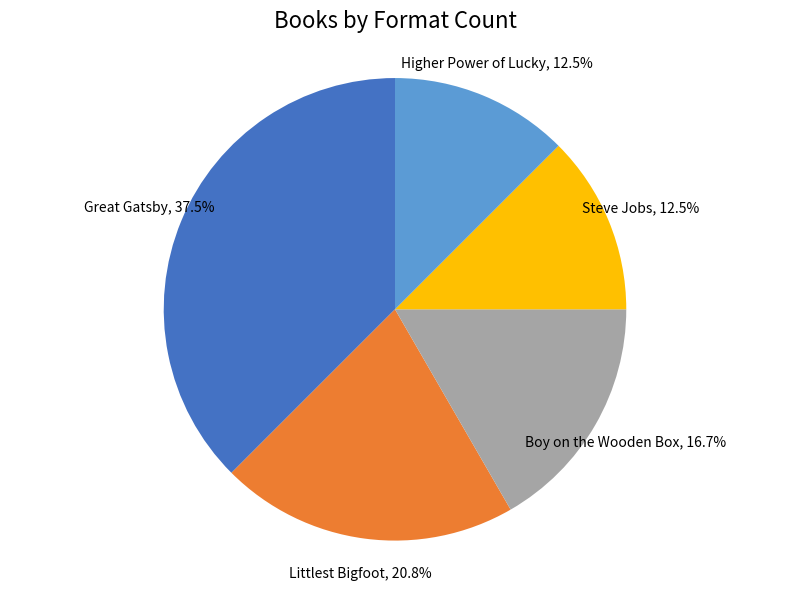

True or false: Littlest Bigfoot accounts for 9% of the total.

False